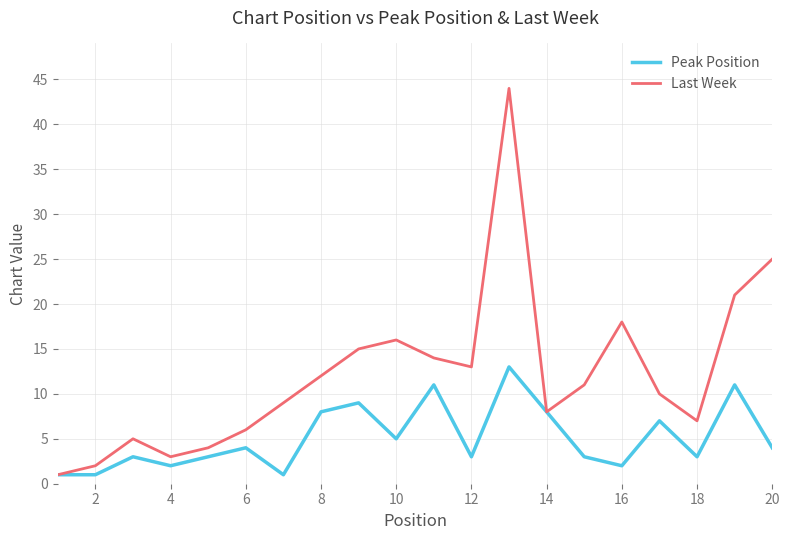

What is the minimum value for Last Week?

1